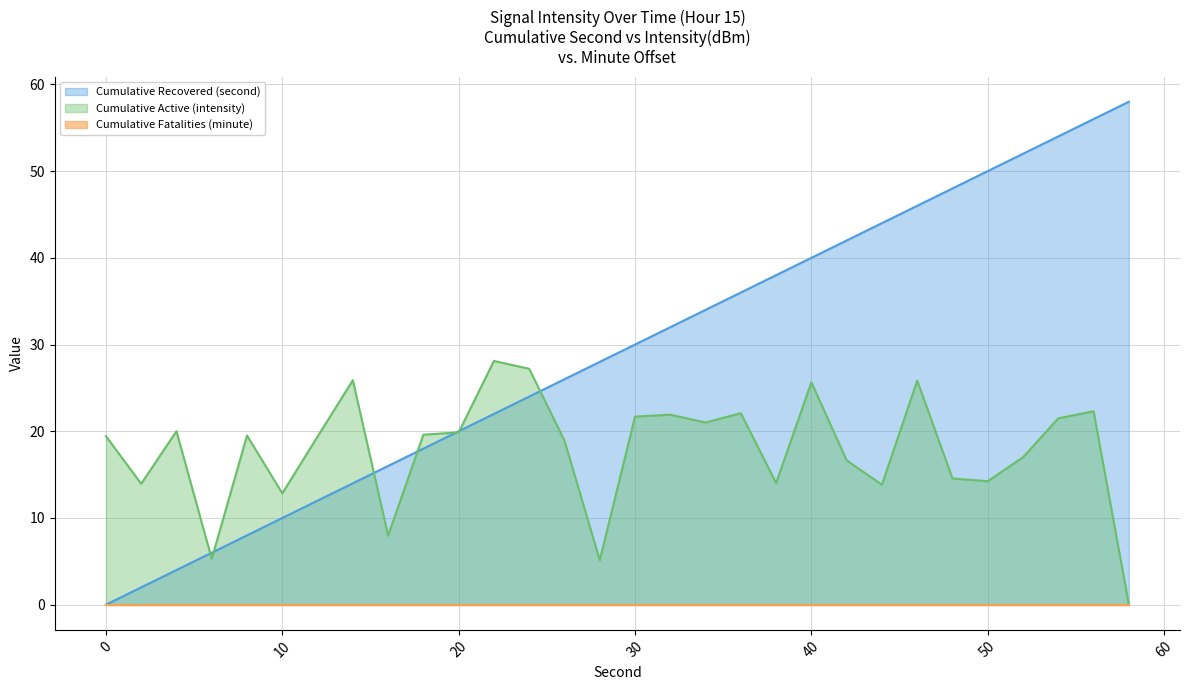

How many data points does each series have?

30